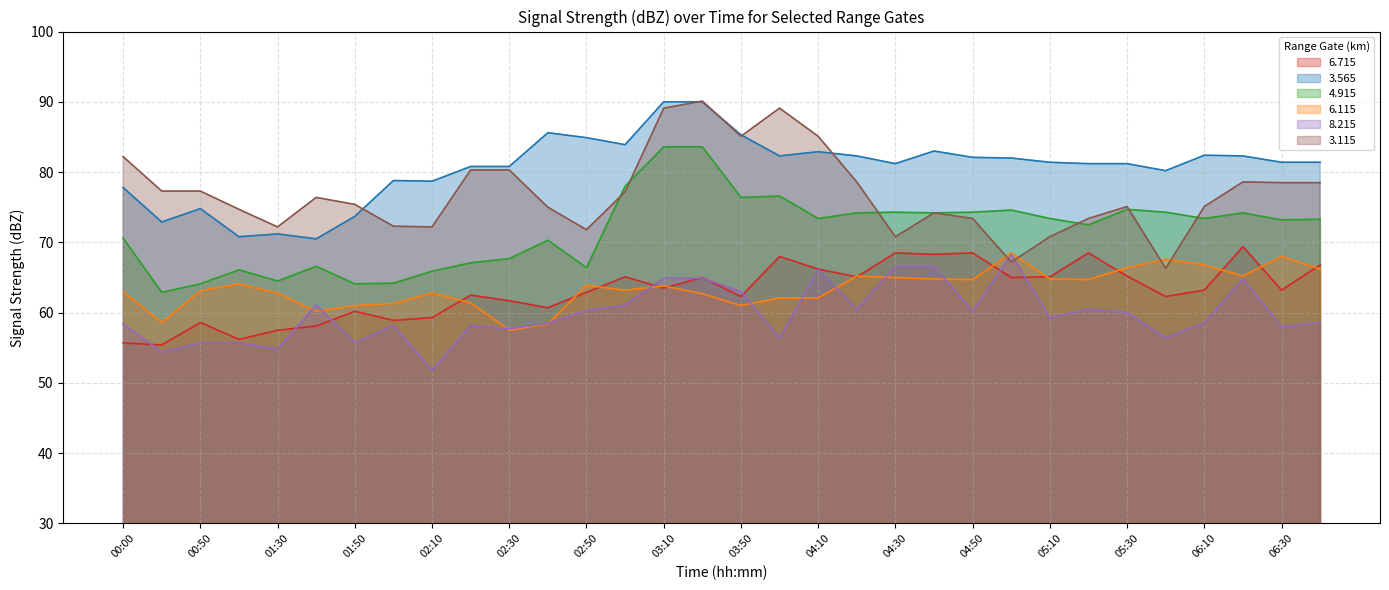

How many interior local valleys does the   3.115 series have?

7